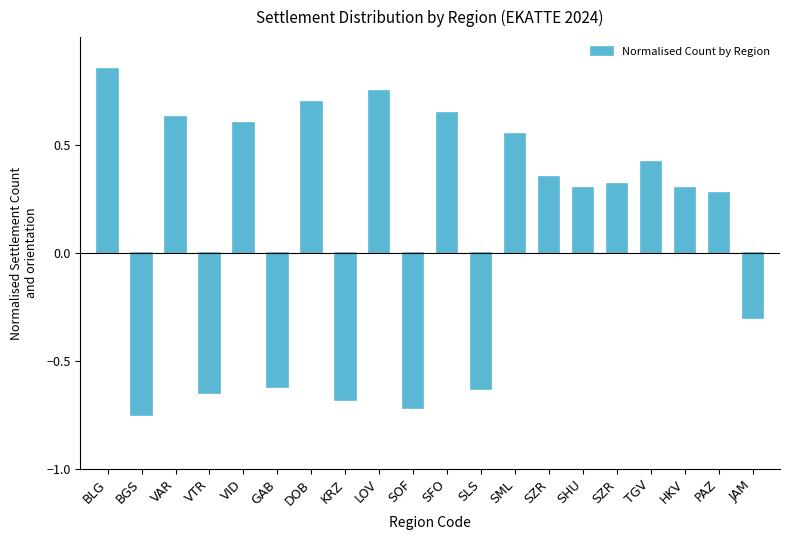

Where is the data nearest to the value 0?

PAZ